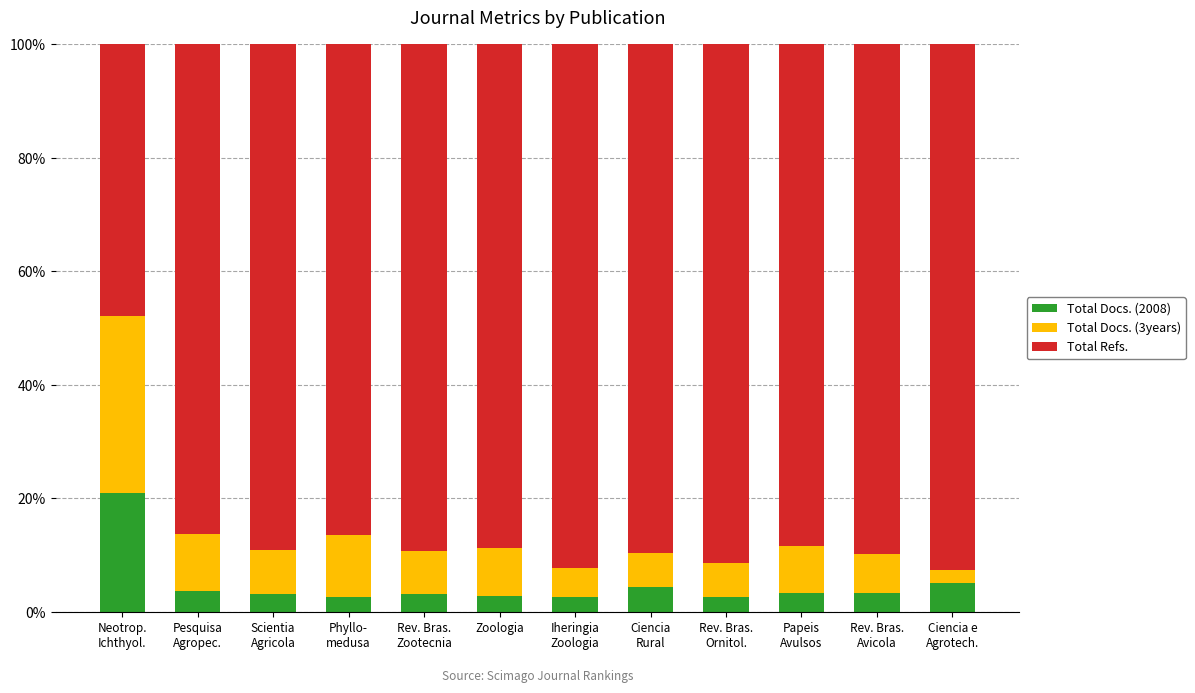

What is the highest value of the Total Docs. (2008) series?

20.9